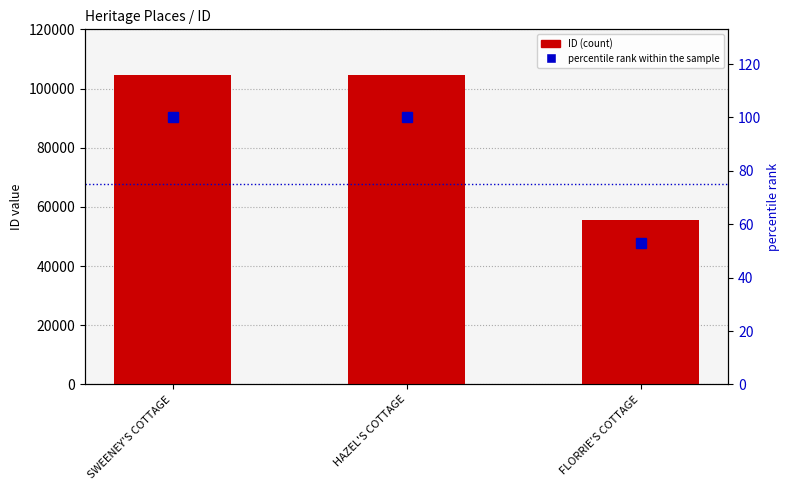

Which category has the lowest value in the ID series?

FLORRIE'S COTTAGE